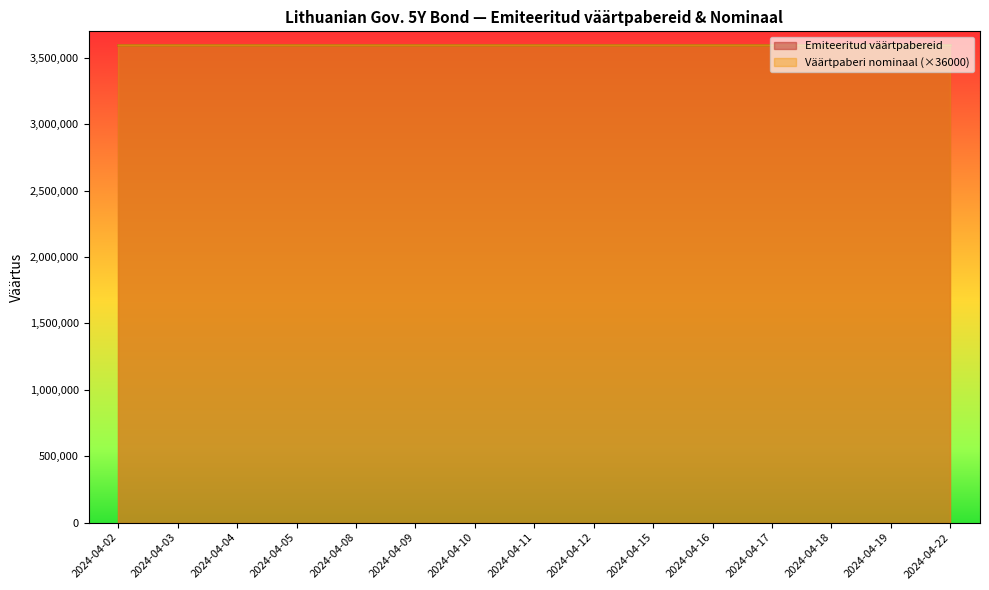

True or false: Väärtpaberi nominaal has a value of 42 at 2024-04-03.

False